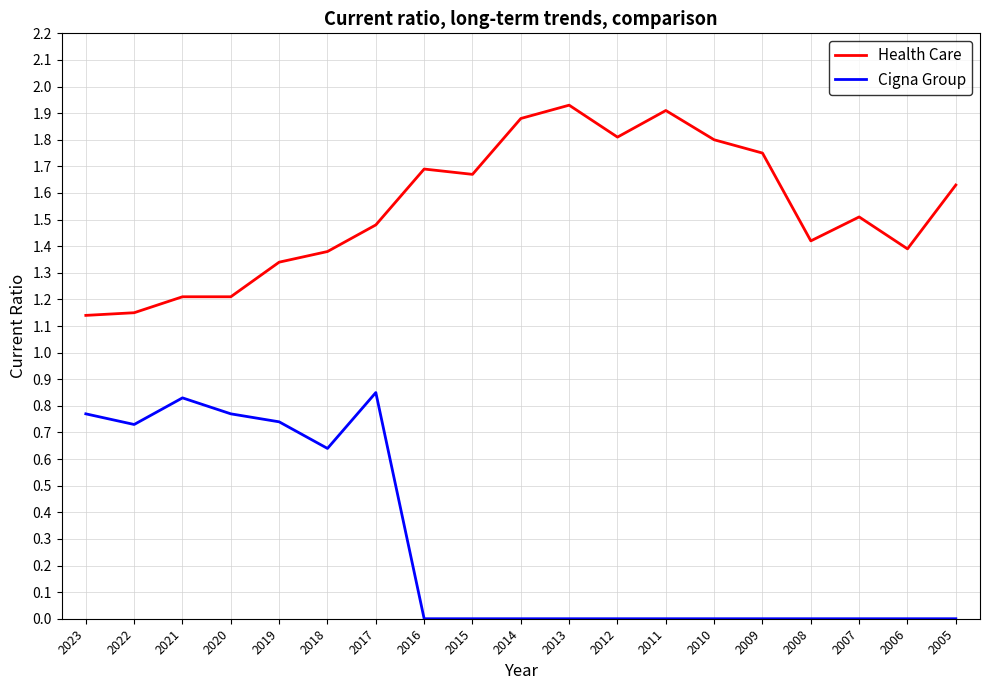

True or false: Cigna Group and Health Care cross at least once.

False